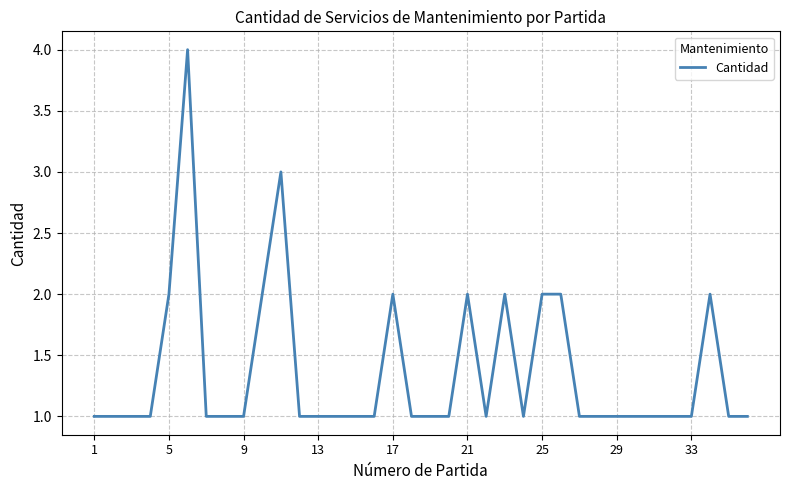

What is the difference between the maximum and minimum values?

3